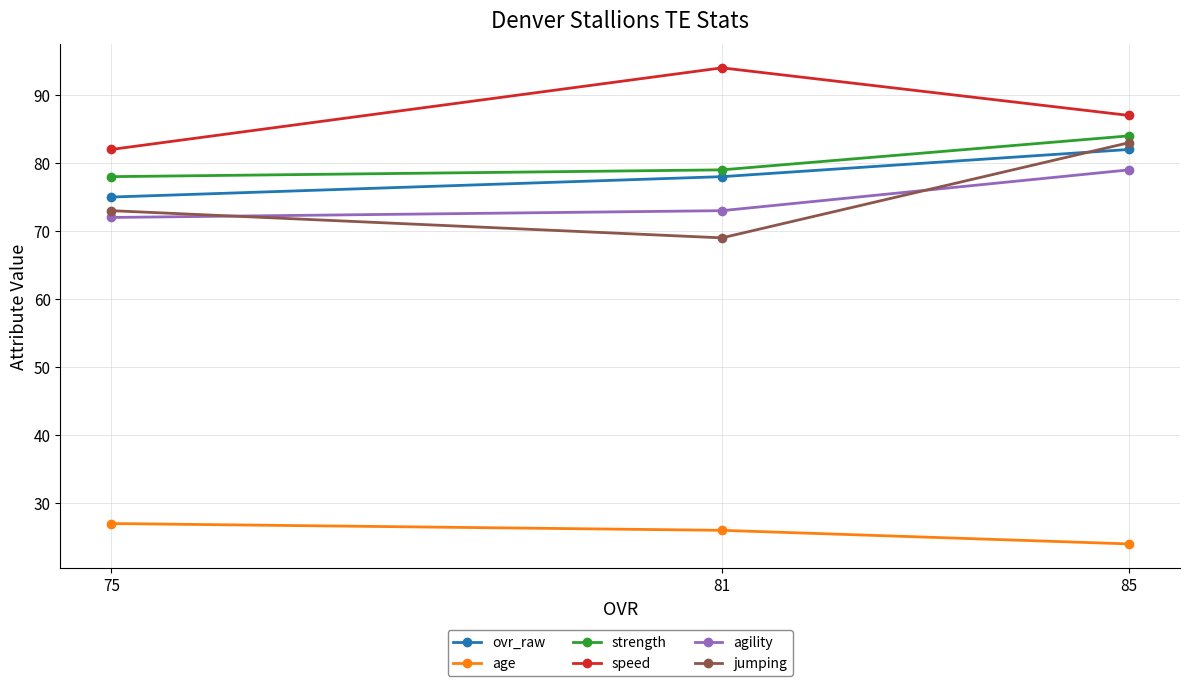

Rank the series at 81 from highest to lowest value.

speed, strength, ovr_raw, agility, jumping, age